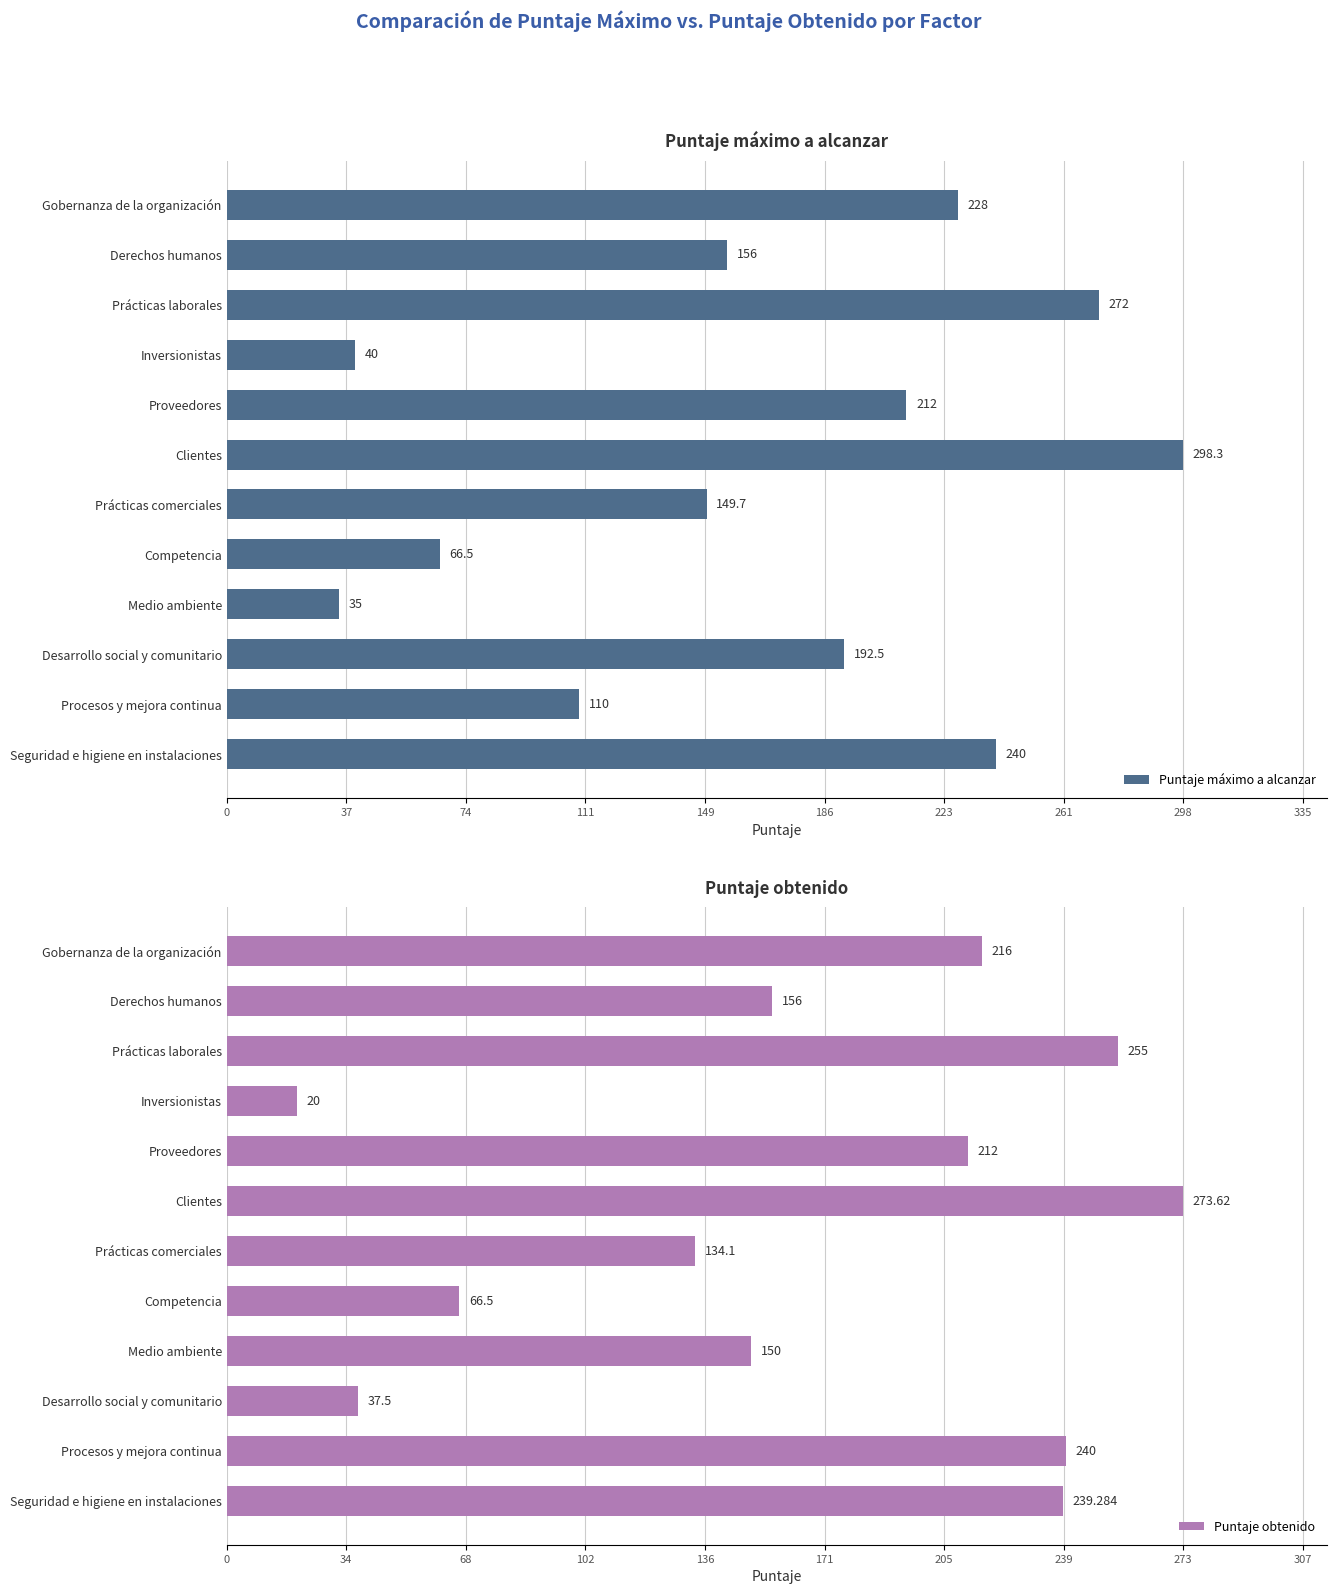

Is it true that Puntaje máximo a alcanzar equals 149.7 at Prácticas comerciales?

True